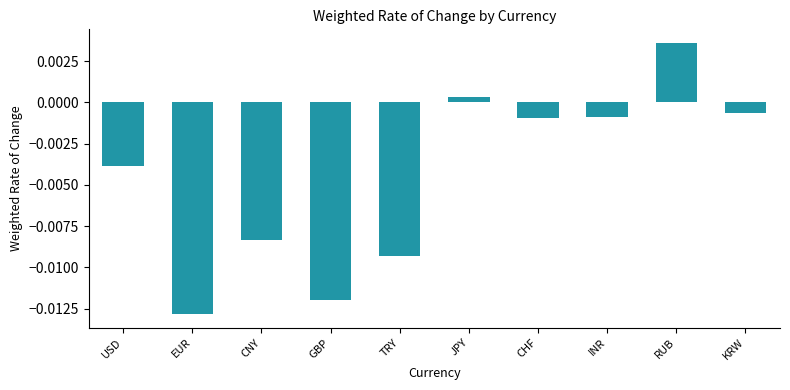

Which has a higher value, KRW or CNY?

KRW